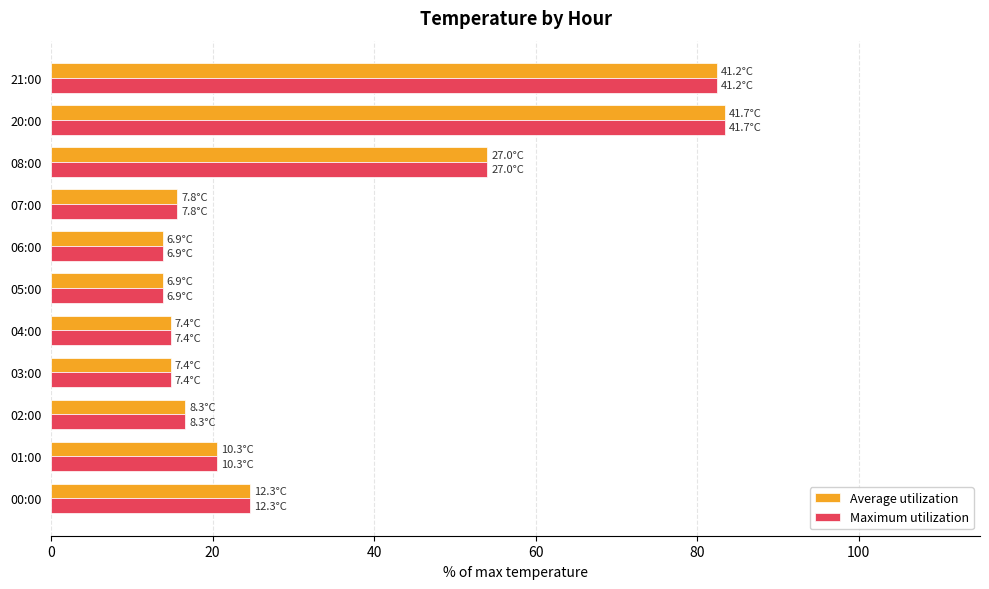

Which category has the highest value across all series?

20:00